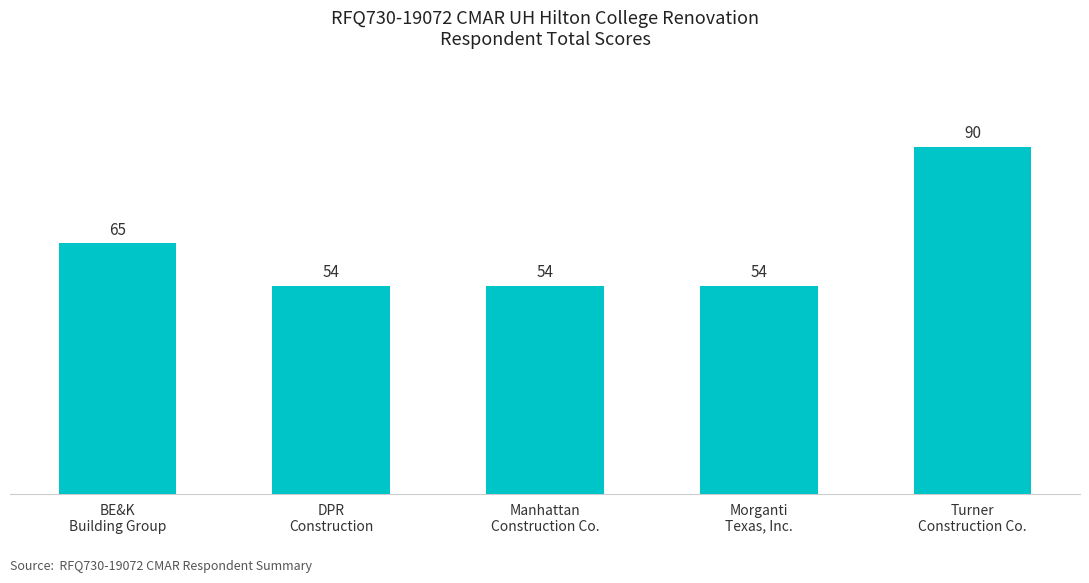

True or false: the data shows 39 at BE&K
Building Group.

False